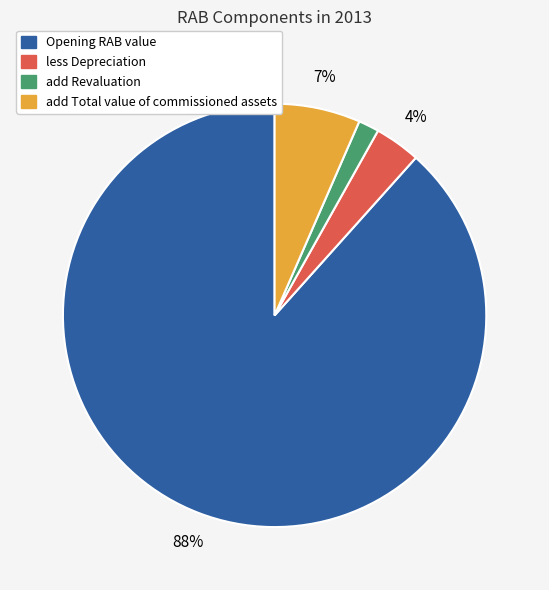

Does any single category account for the majority?

Yes